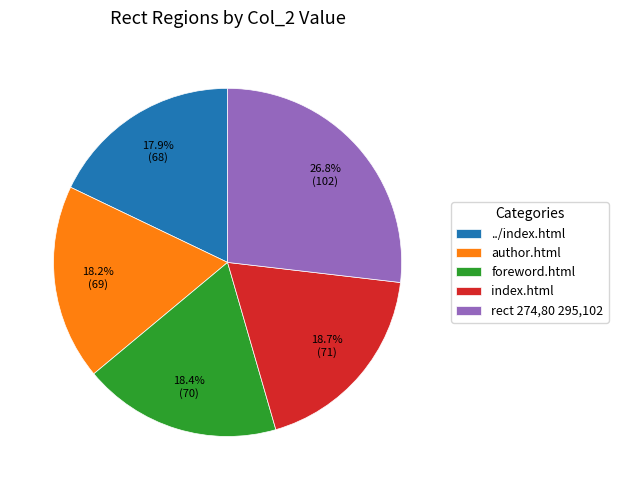

Which category has the biggest portion of the pie?

rect 274,80 295,102